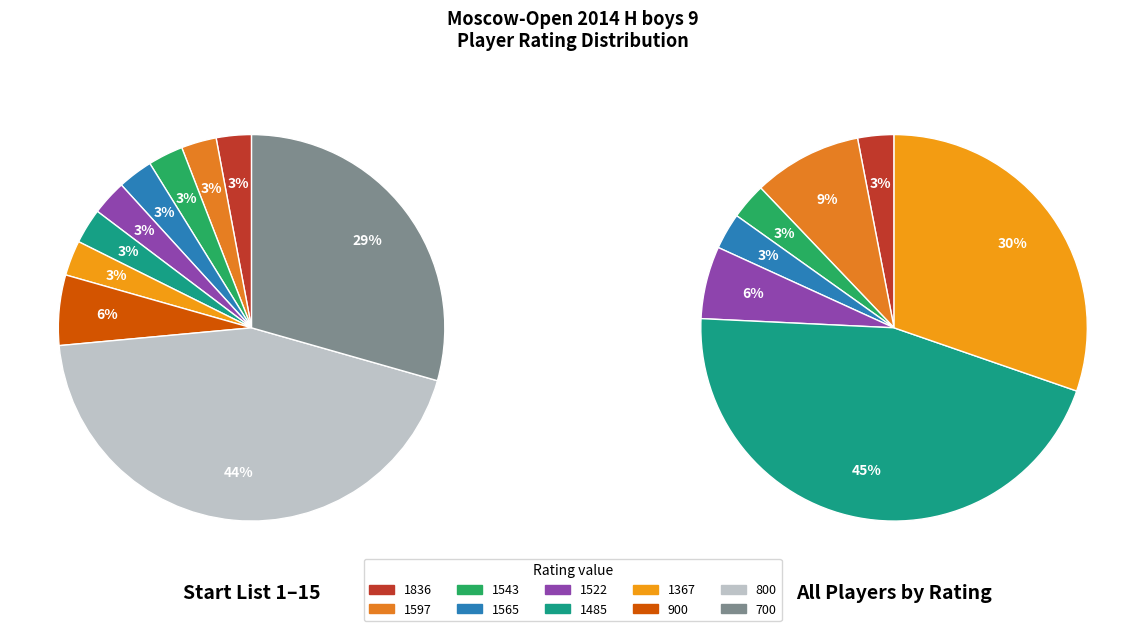

Count the number of slices in the pie.

10